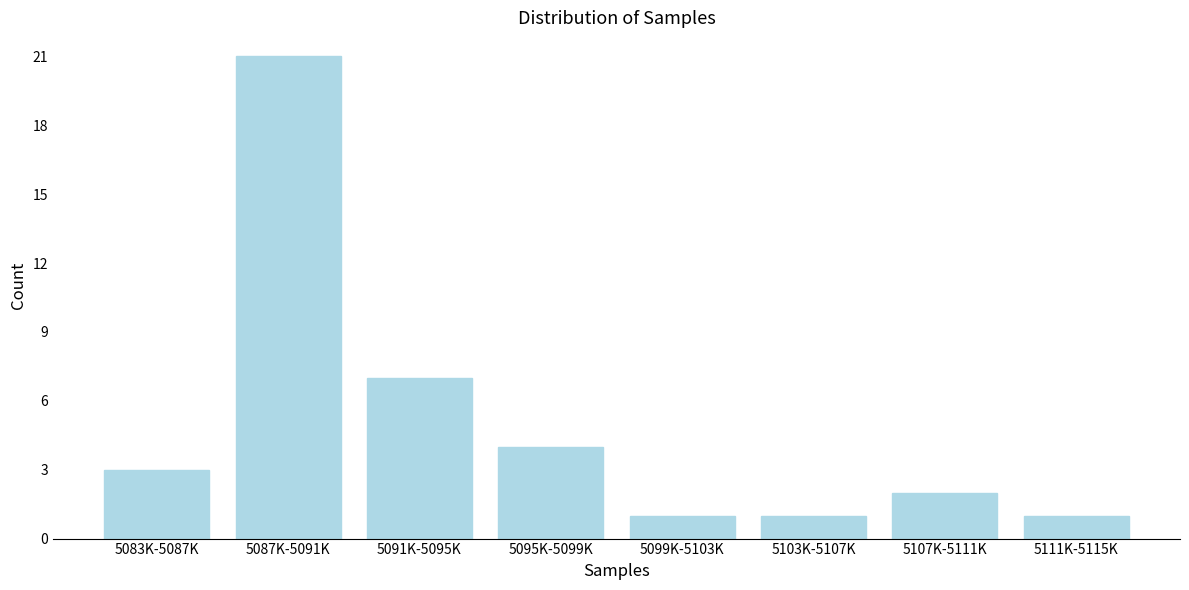

Reading left to right, what are all the values shown in this chart?

3	21	7	4	1	1	2	1